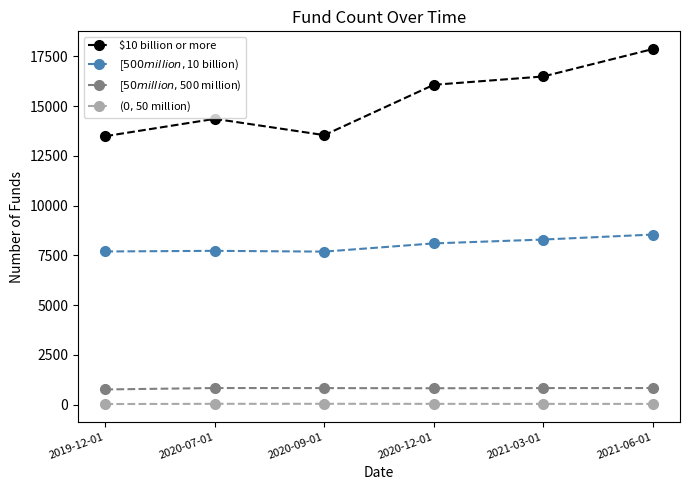

At which category does the chart reach its peak across all series?

2021-06-01